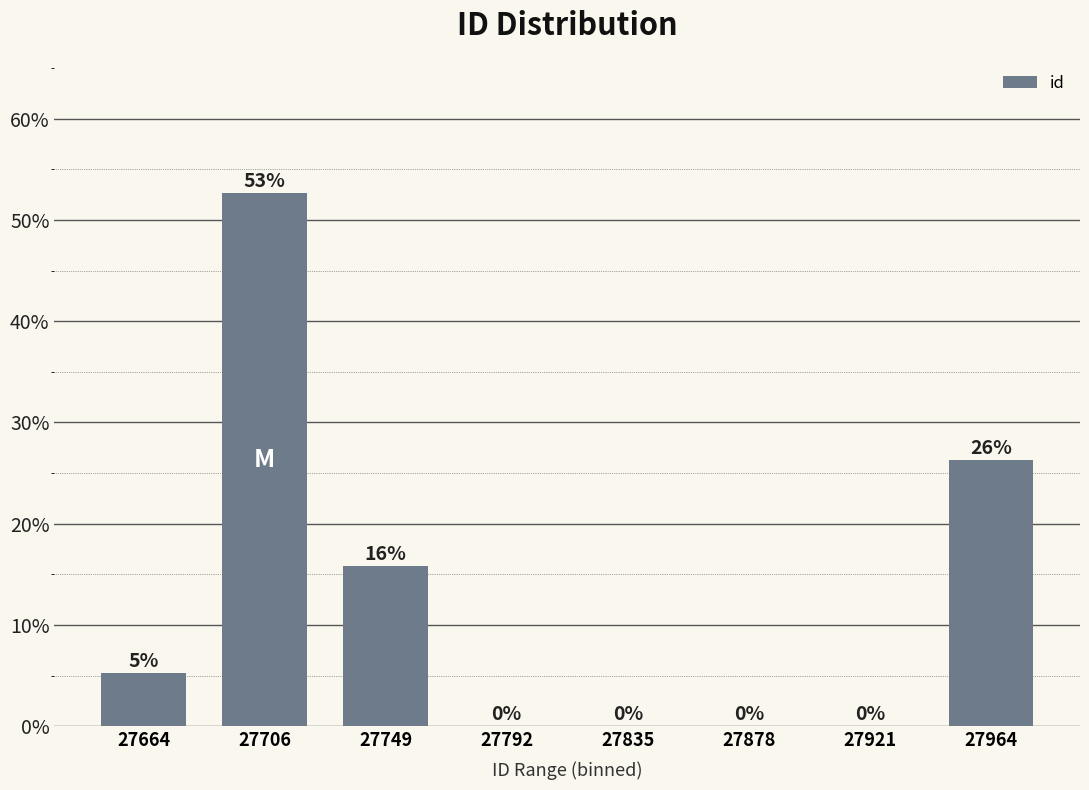

Reading left to right, what are all the values shown in this chart?

0.1	0.5	0.2	0.0	0.0	0.0	0.0	0.3